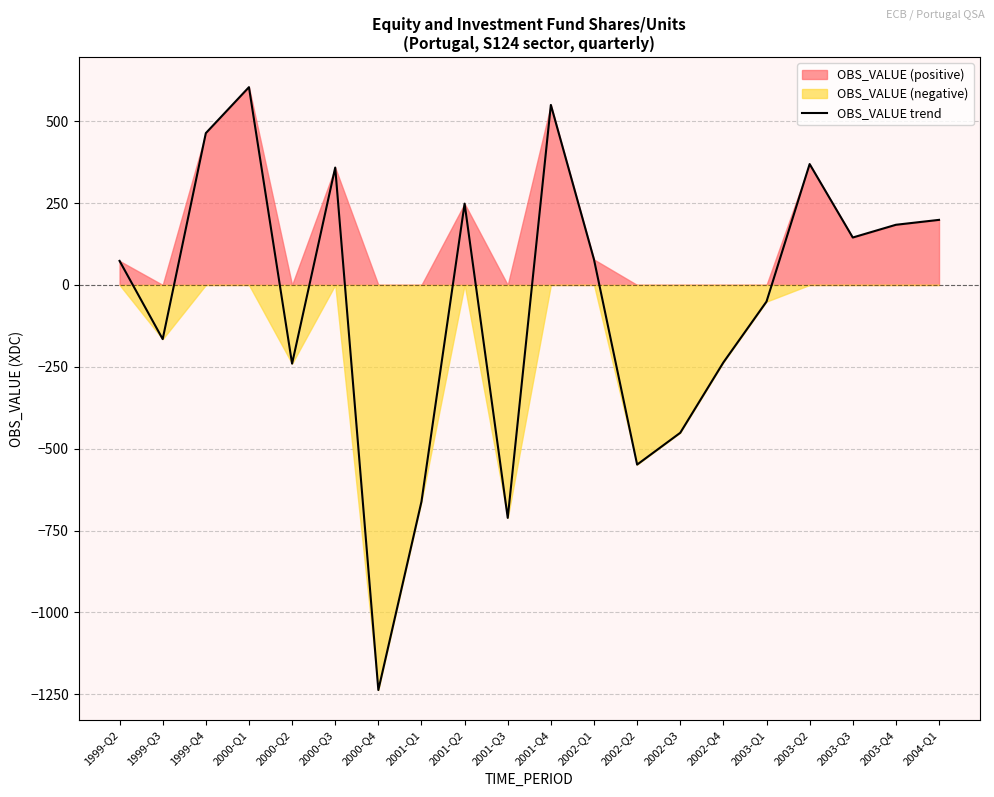

What is the sum of the values at 2003-Q2 and 2003-Q3?

513.9